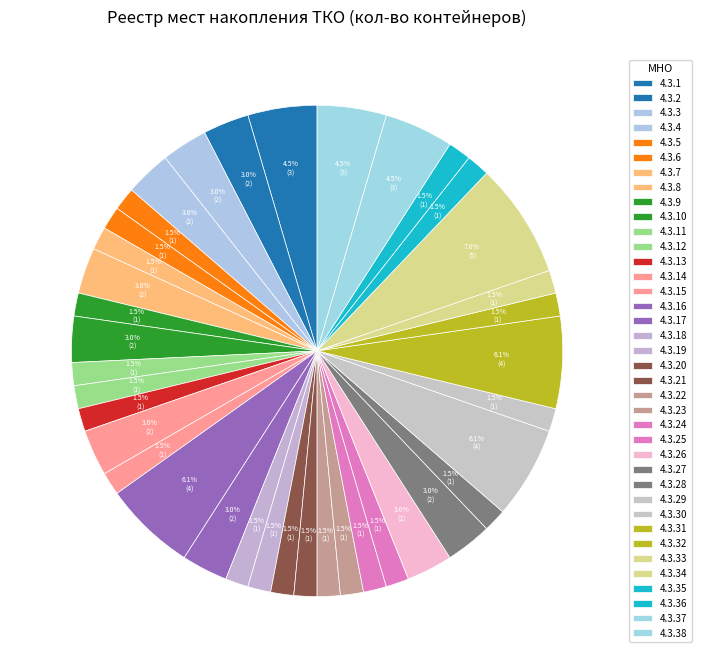

How many segments does this pie chart have?

38